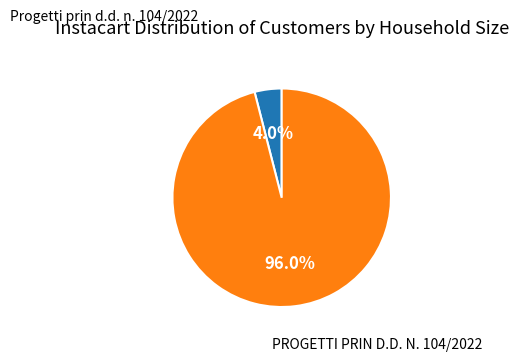

What is the total percentage of PROGETTI PRIN D.D. N. 104/2022 and Progetti prin d.d. n. 104/2022?

100.0%